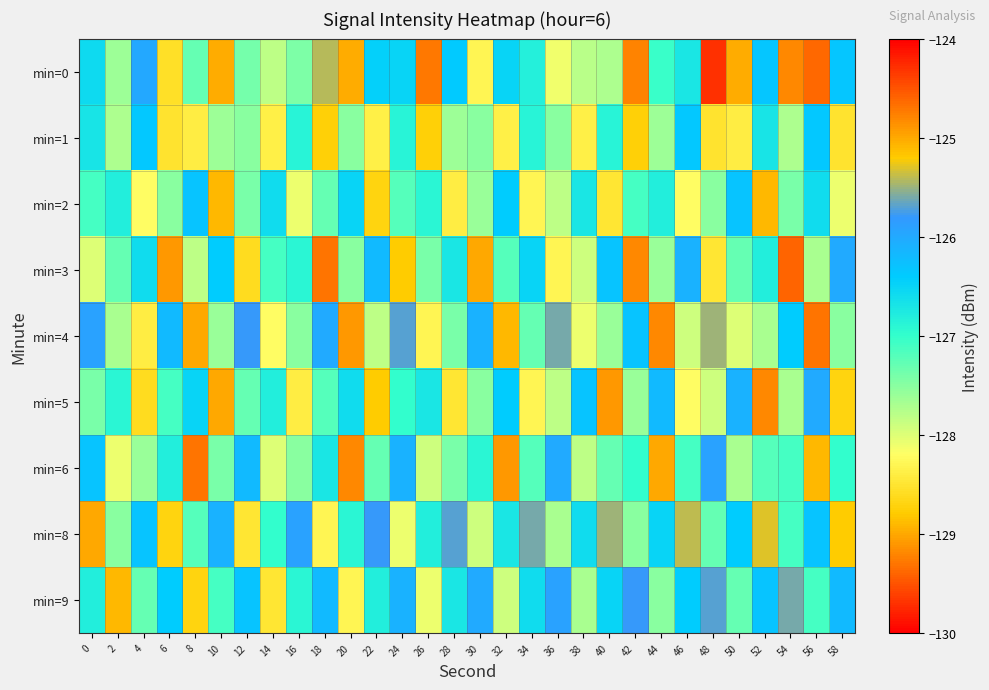

What is the total value across all series at 34?

-1143.5